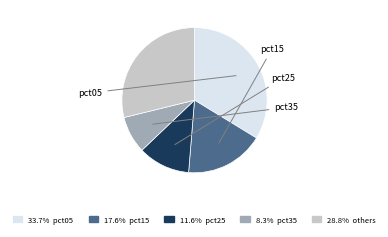

Is there any slice that represents more than half of the pie?

No